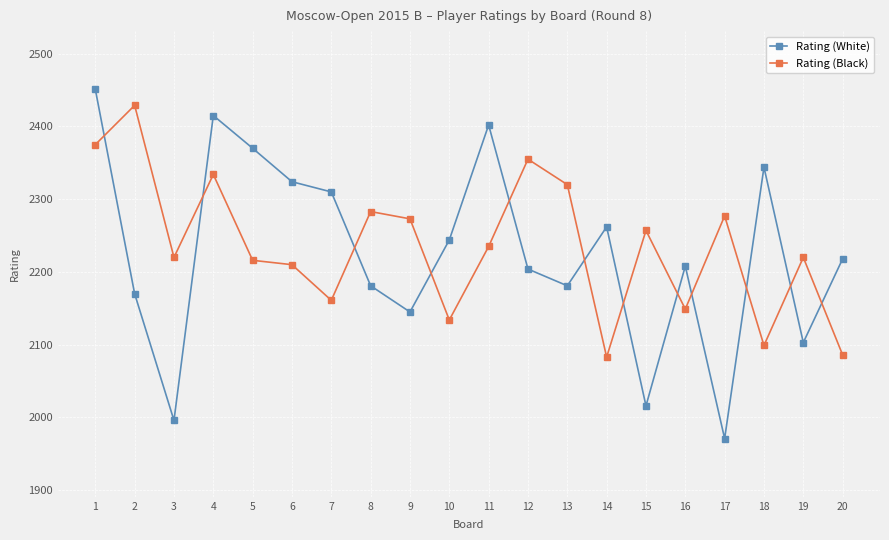

How many series are shown in this chart?

2